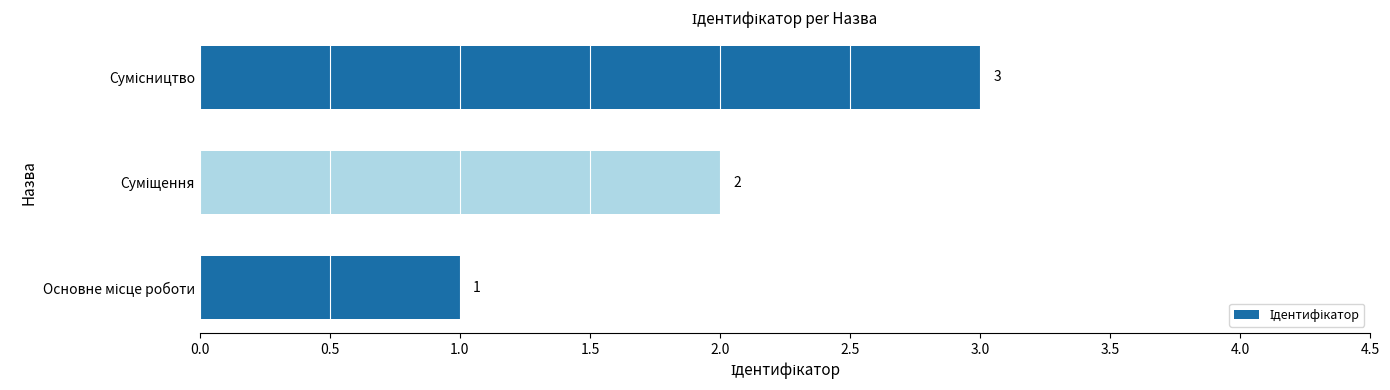

What is the sum of all values?

6